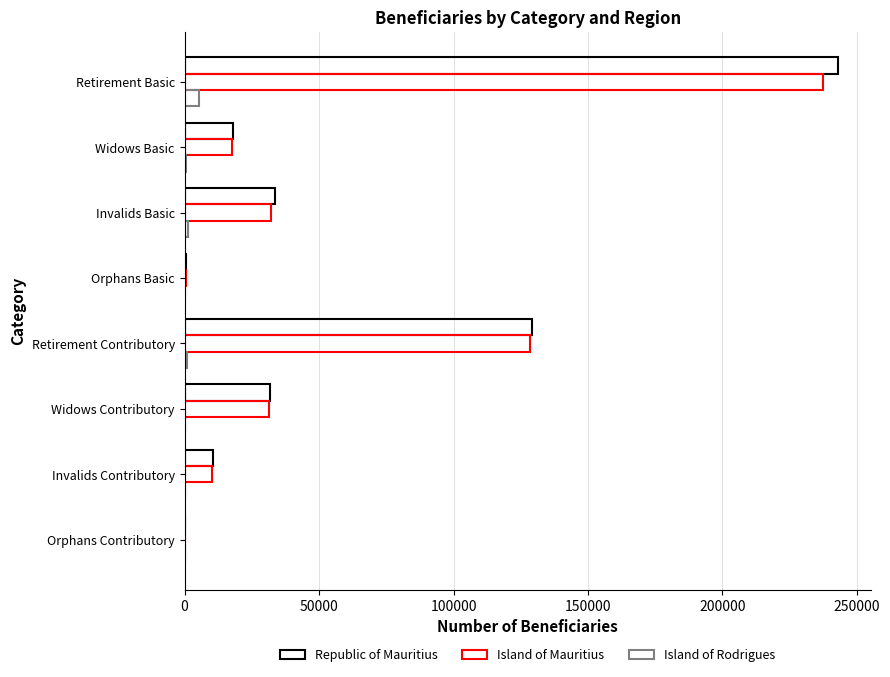

How many data points does each series have?

8